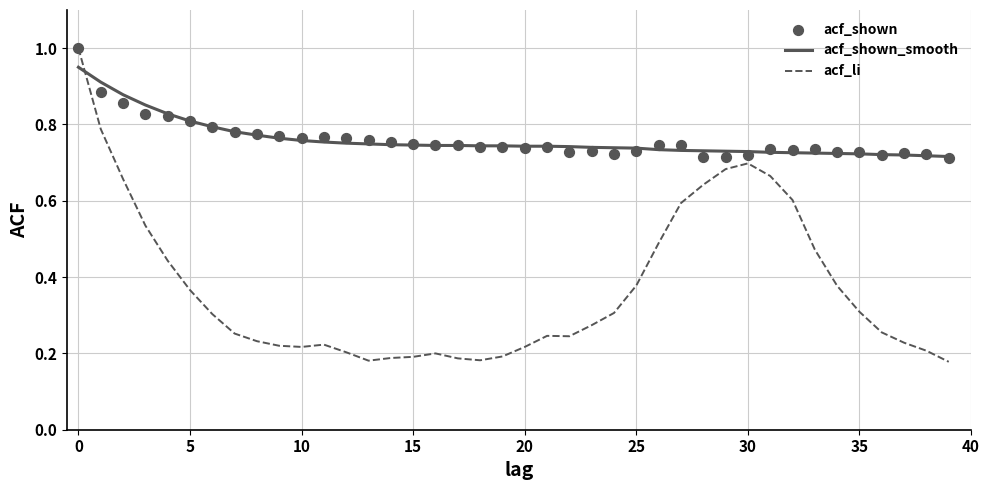

What are all the series names shown in the legend?

acf_shown_smooth, acf_li, acf_shown